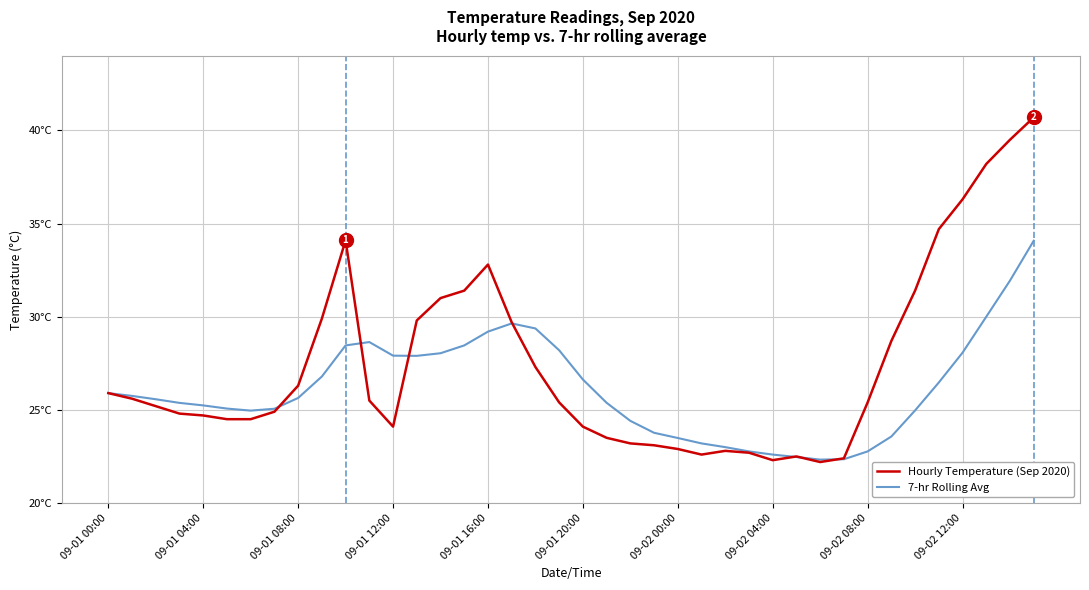

What are all the series names shown in the legend?

Hourly Temperature (Sep 2020), 7-hr Rolling Avg